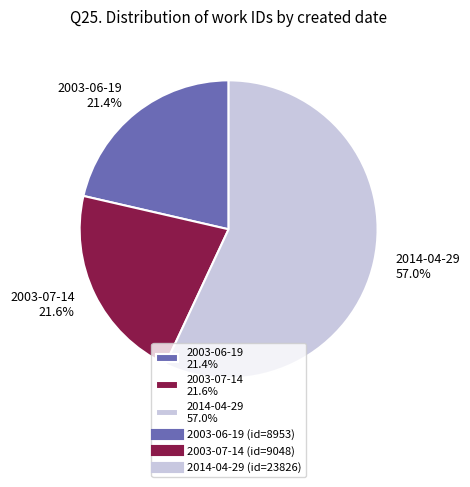

What is the largest slice in the pie chart?

2014-04-29